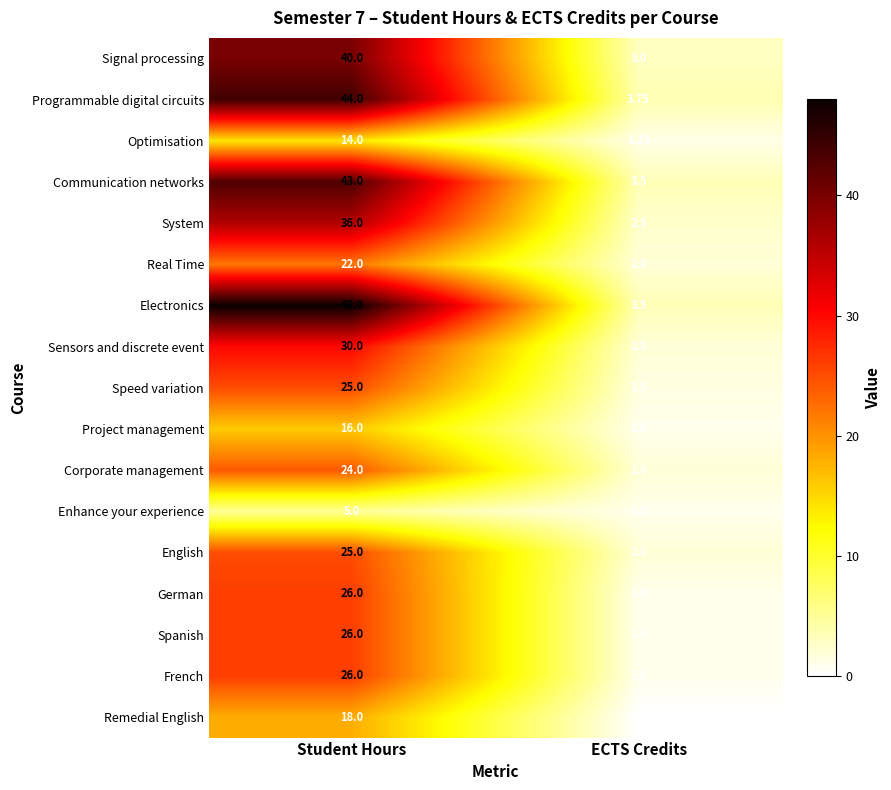

Which category has the highest value in the Signal processing series?

Student Hours